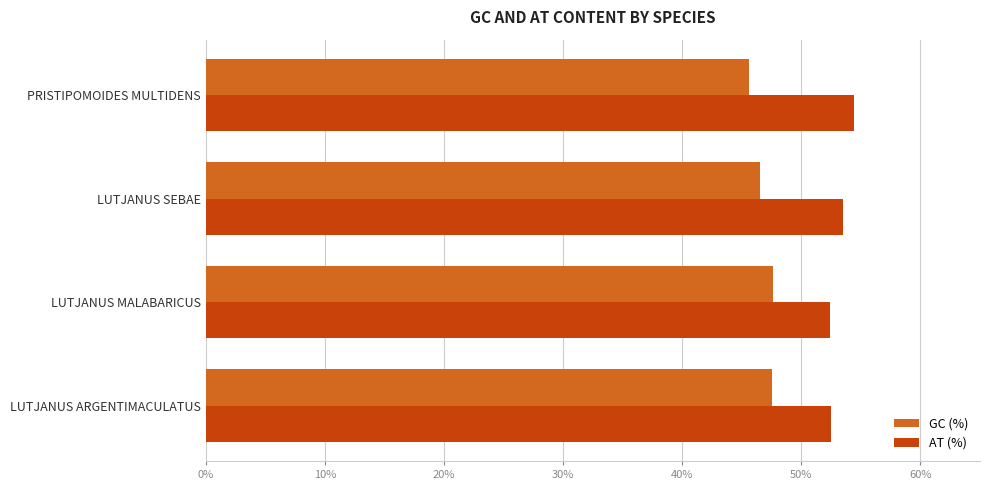

The AT (%) series shows 52.5 at LUTJANUS ARGENTIMACULATUS. True or false?

True